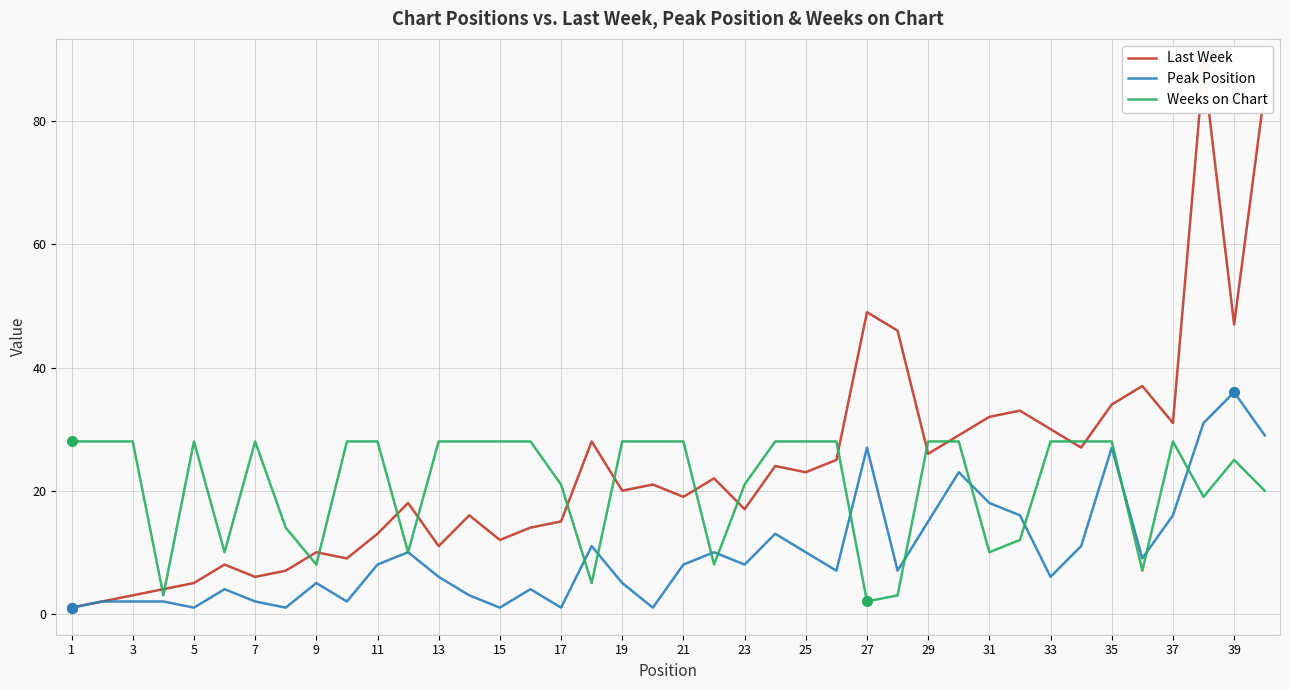

The value of Peak Position at 13 is 6. True or false?

True